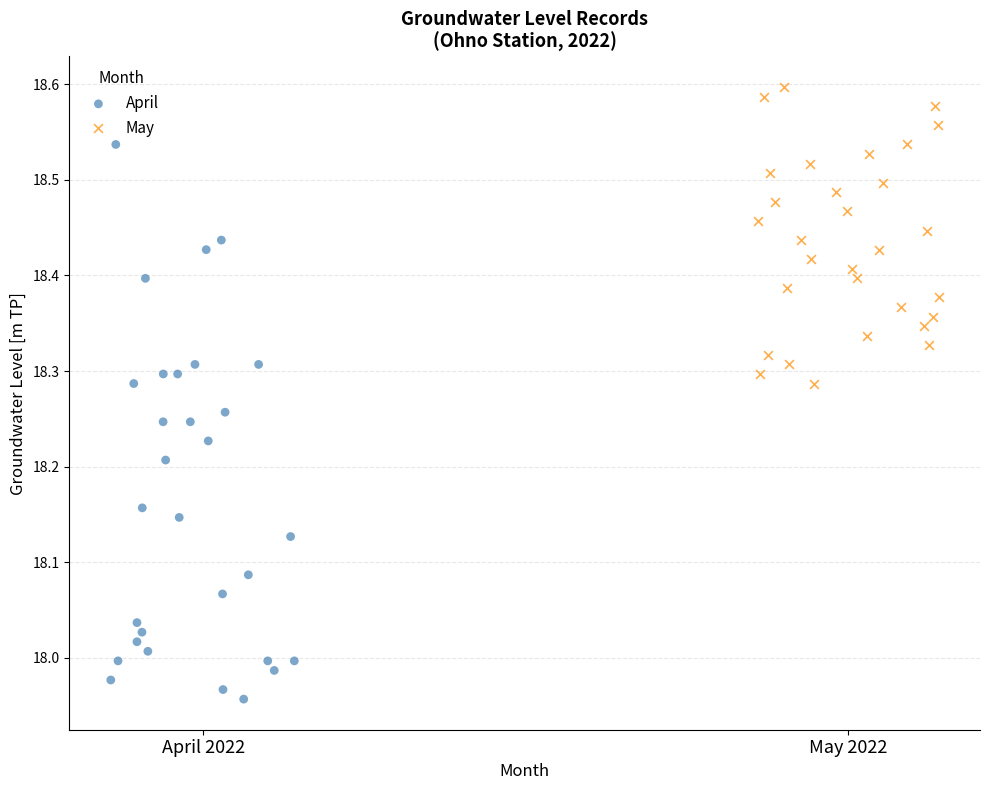

Which series contains the highest Y value?

May